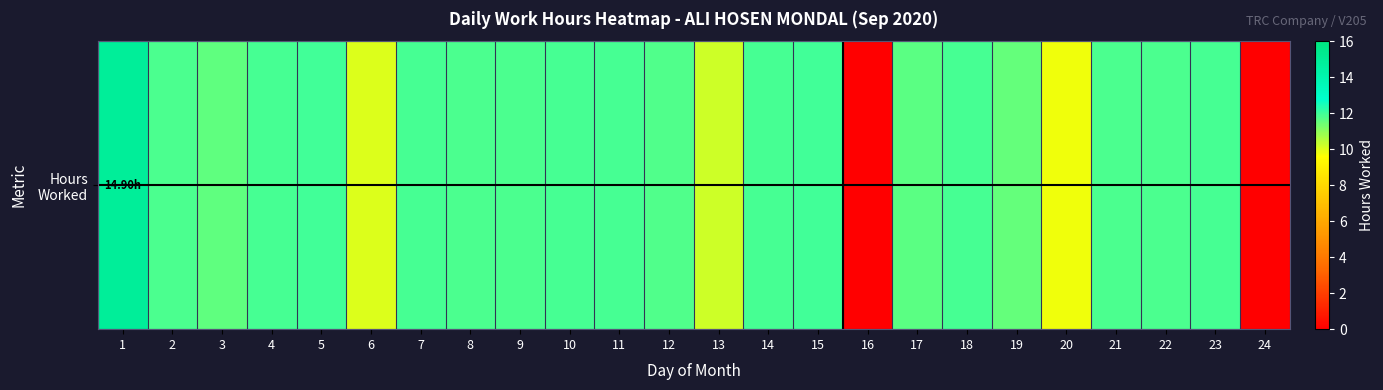

Approximately how many times larger is the value at 20 compared to 10?

0.8